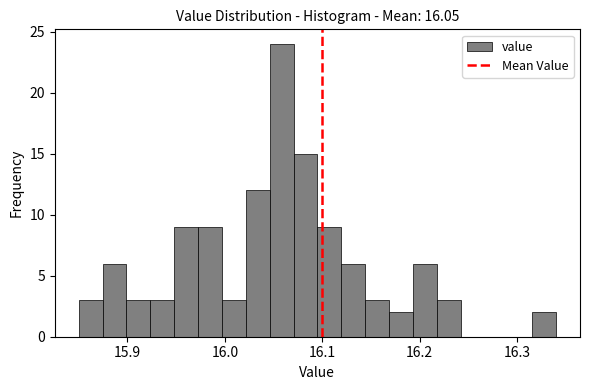

Read against the x-axis, roughly where is the centre of the tallest bar?

16.06